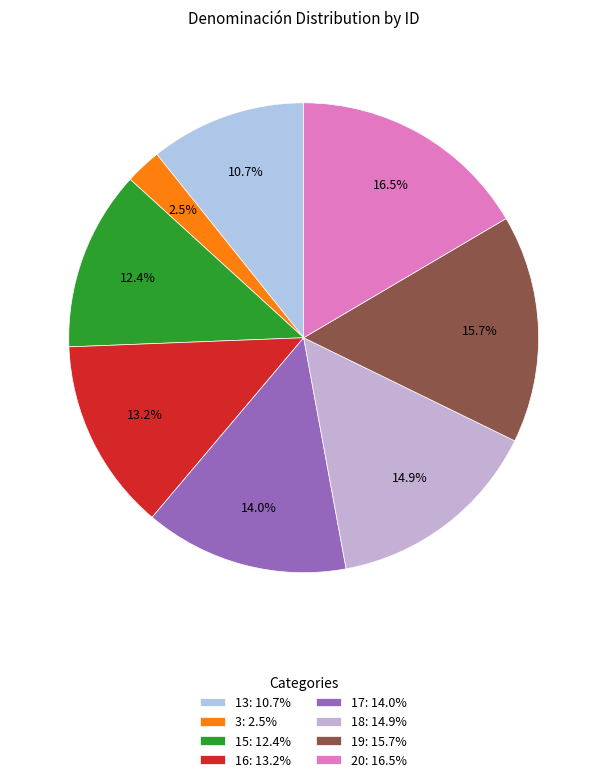

Is the sum of 3 and 13 greater than half?

No